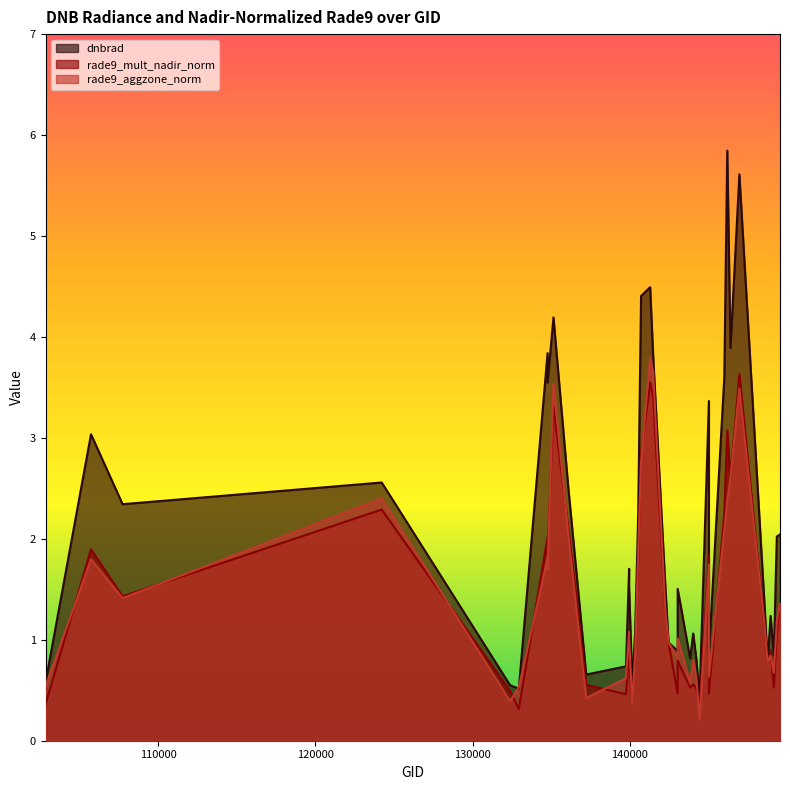

What is the spread (max minus min) of values at 140713?

1.6